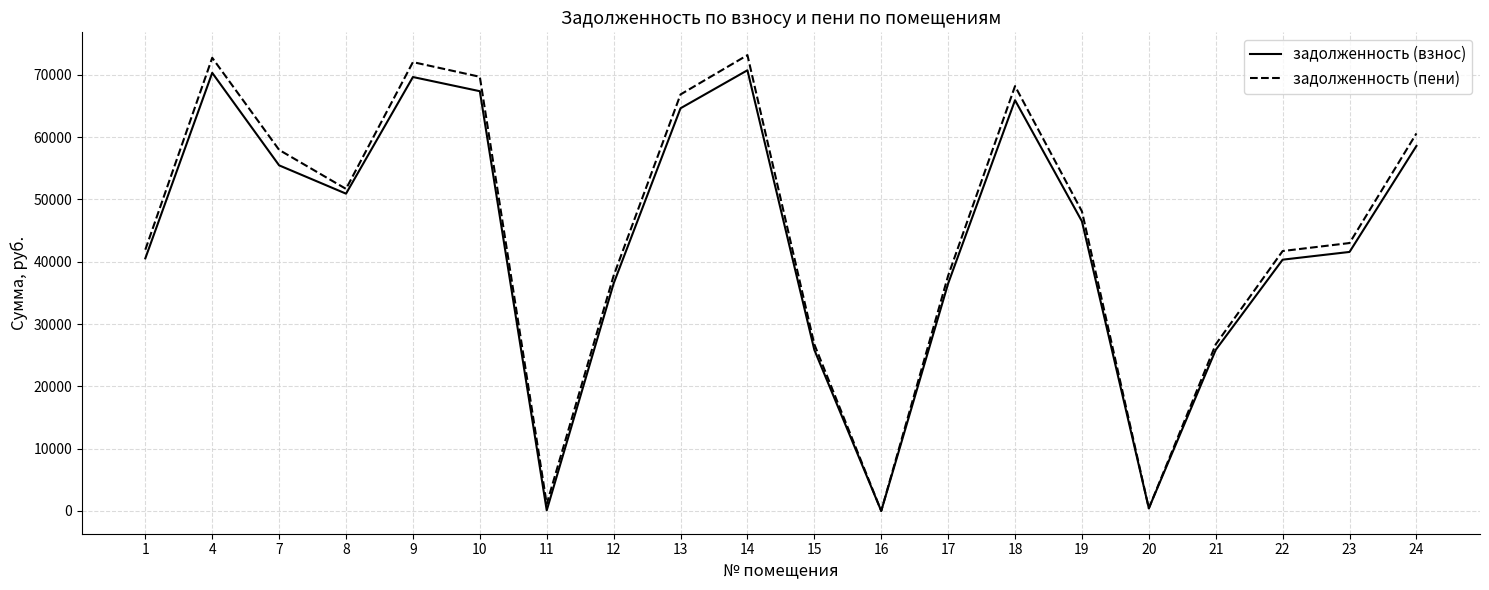

What is the total value across all series at 22?

82049.8